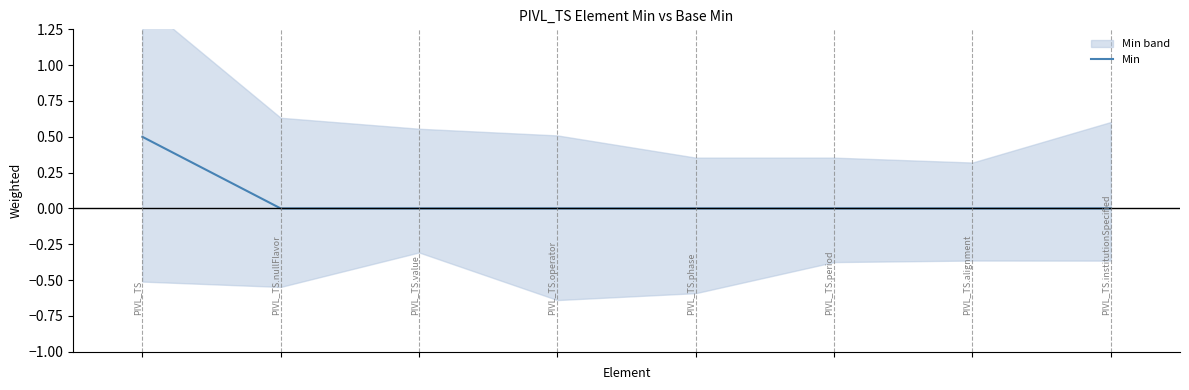

The value at 7 is 0.0. True or false?

True